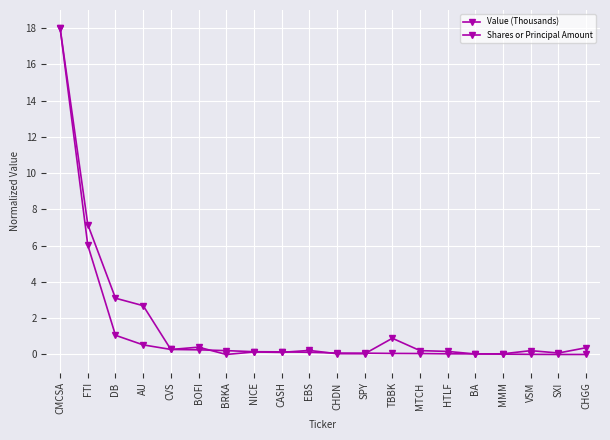

How many lines are shown in the chart?

2